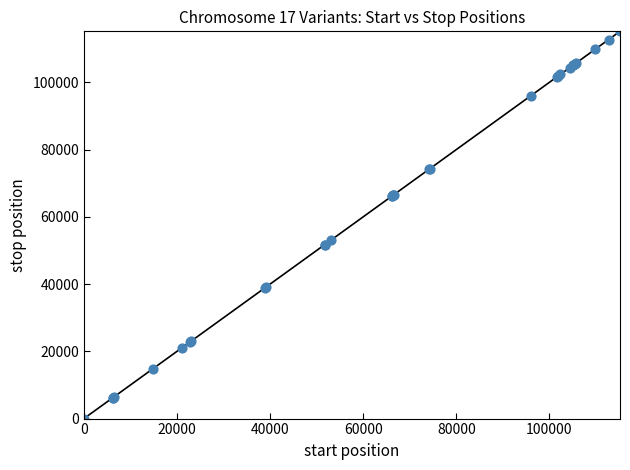

What Y value in the scatter plot is closest to 57587?

53045